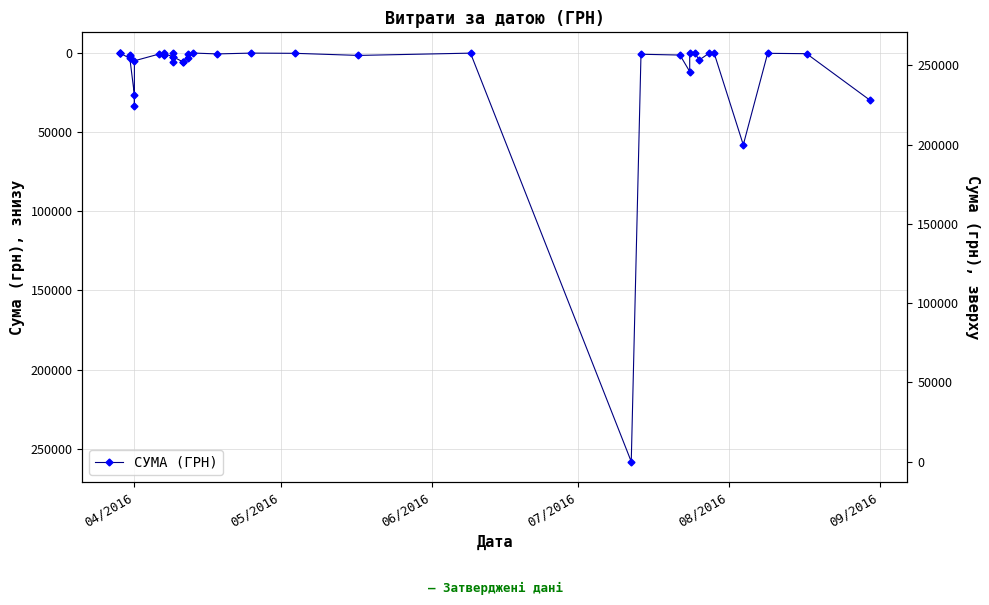

What is the maximum value shown in the chart?

258001.8